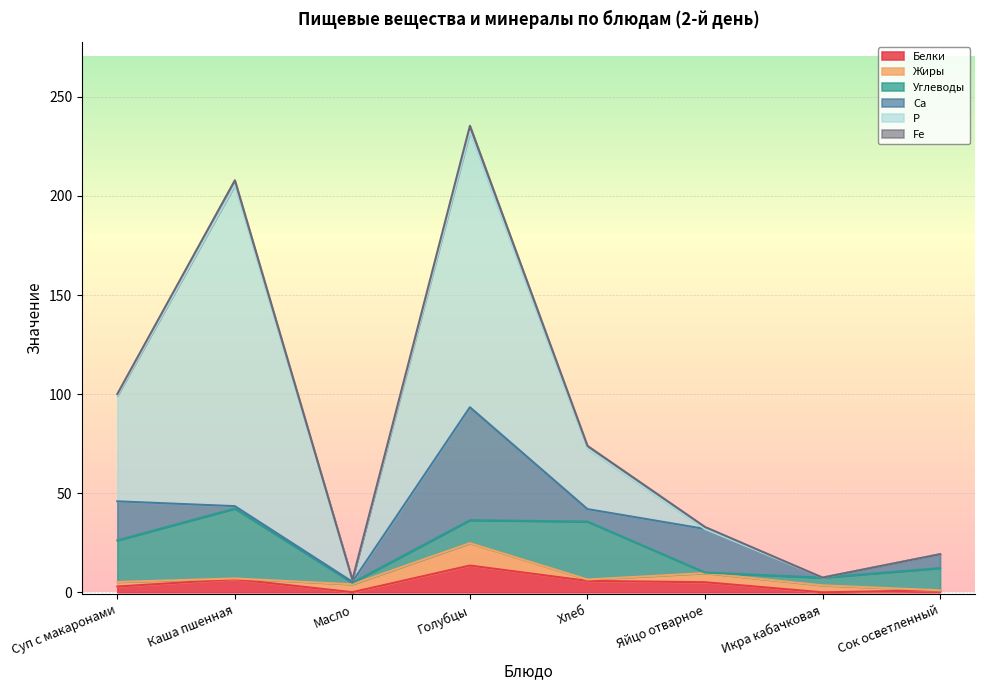

Which series ends up on top after the final intersection of Са and Жиры?

Са